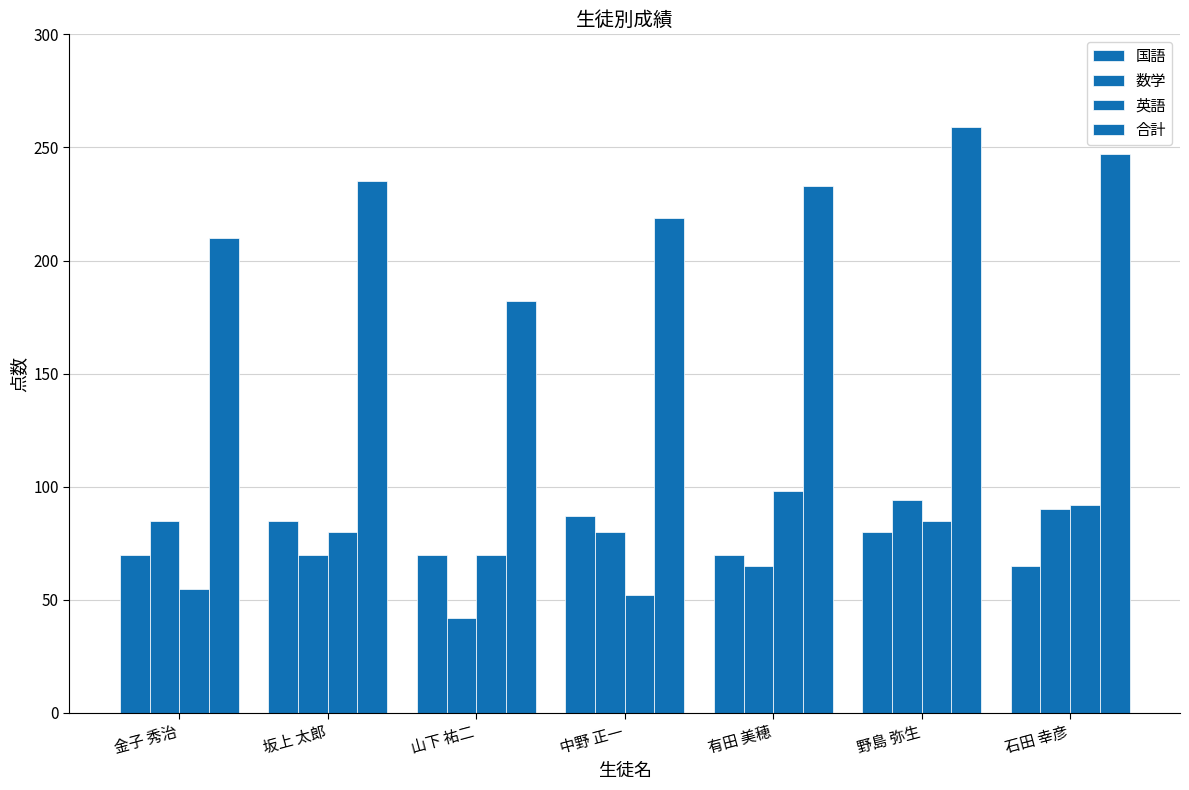

How many data points in 英語 are less than 80?

3